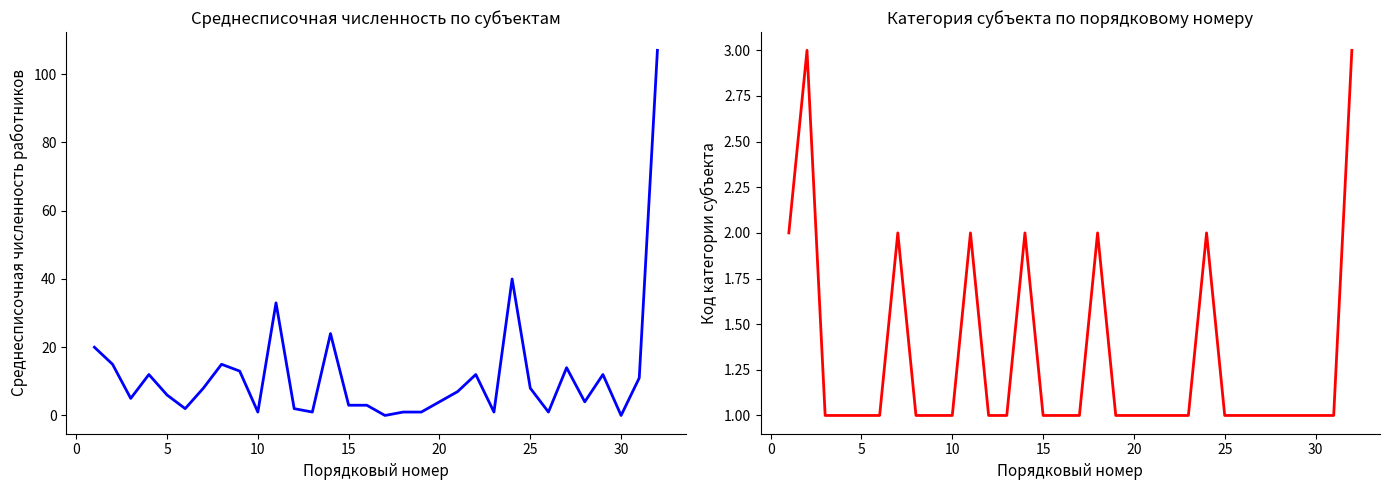

What is the value of the Категория (код) point at the 16th from the left?

1